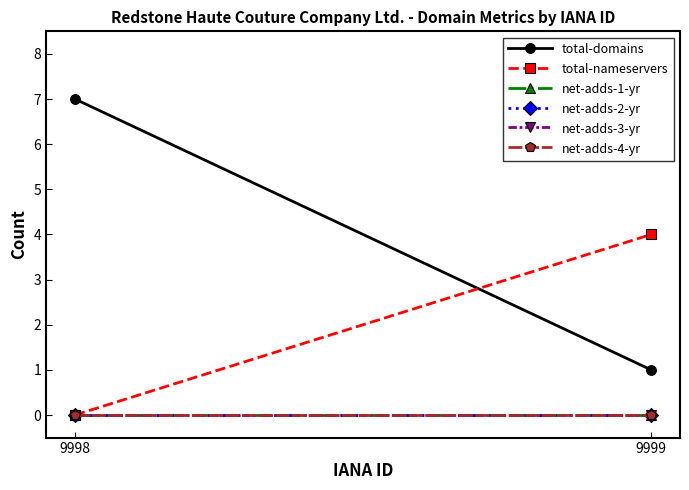

At which category is the sum across all series the highest?

9998